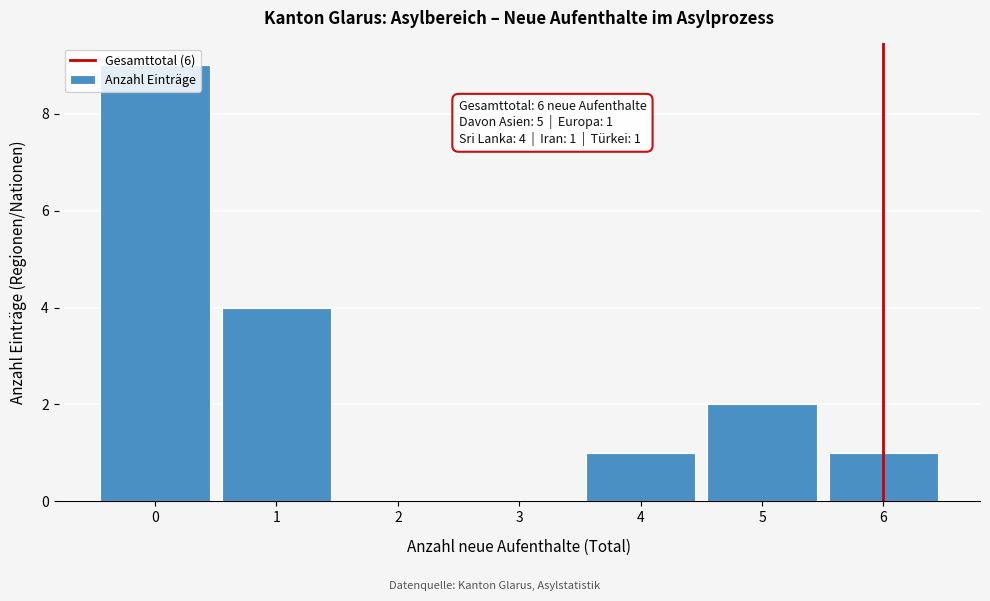

The chart shows a value of -4 at 3. True or false?

False